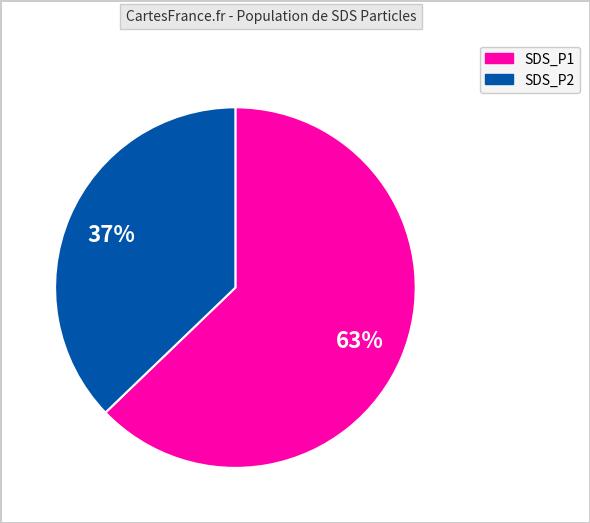

How many slices are in this pie chart?

2